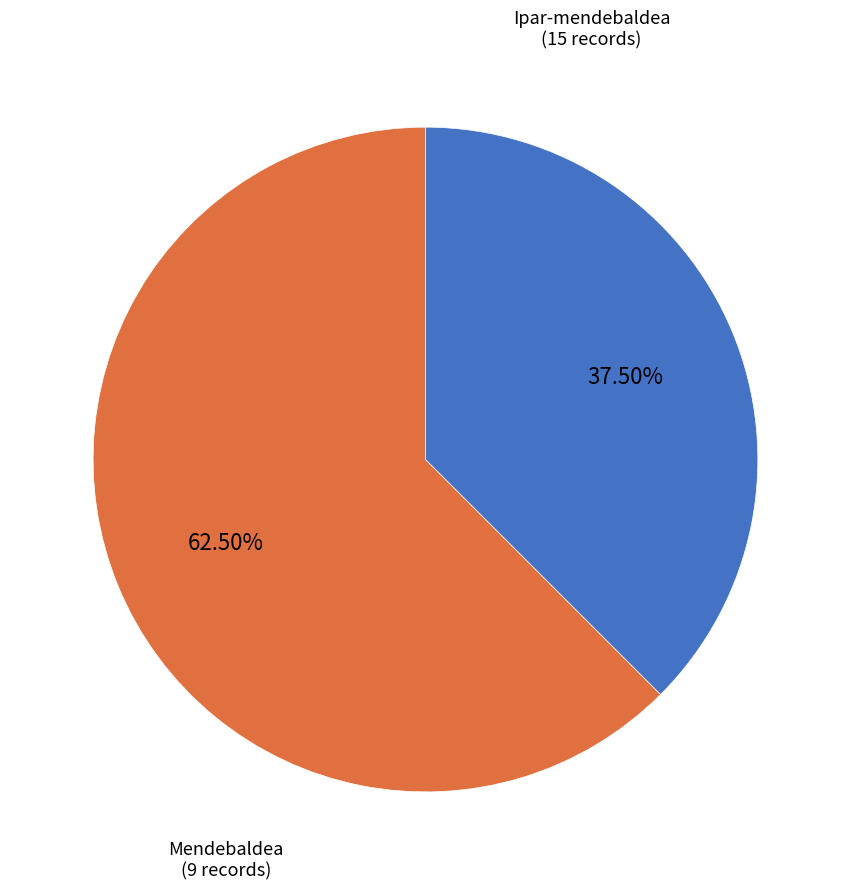

Which slice is the smallest?

Mendebaldea